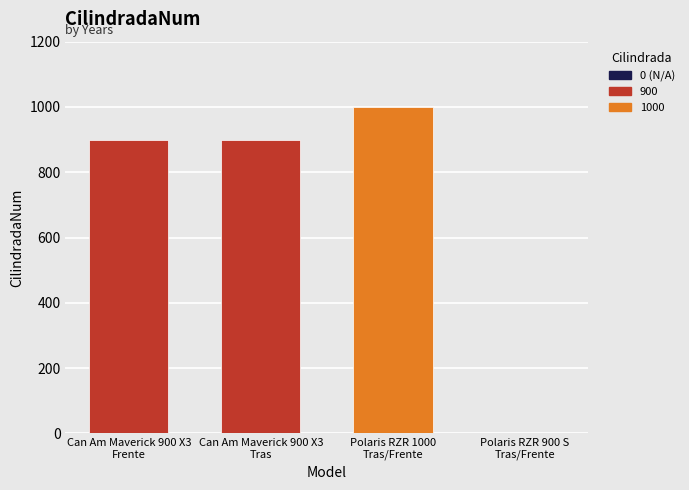

Is it true that the value at Polaris RZR 1000
Tras/Frente is 1000?

True